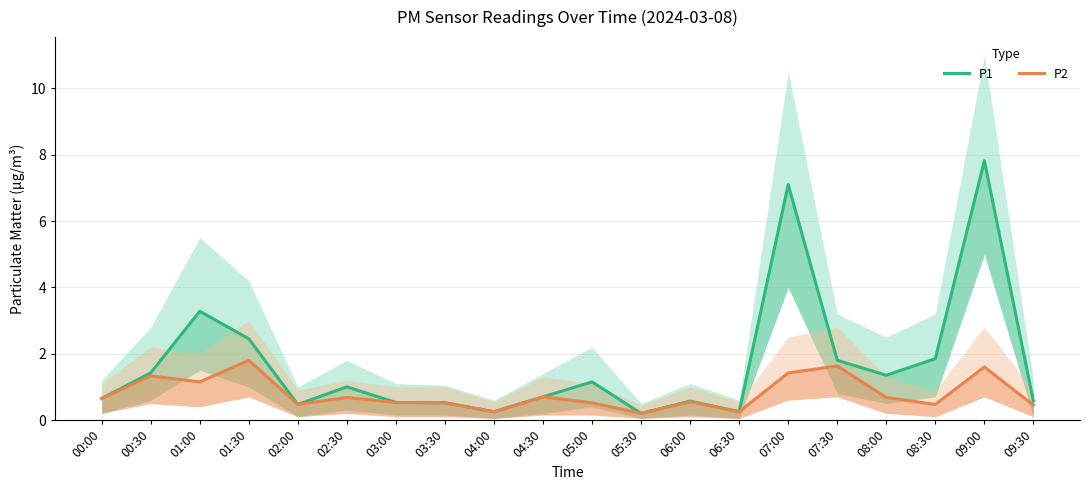

At which label does P1 reach its peak?

09:00